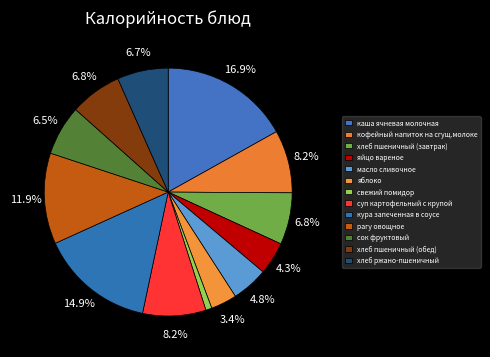

Which category has the smallest portion of the pie?

свежий помидор